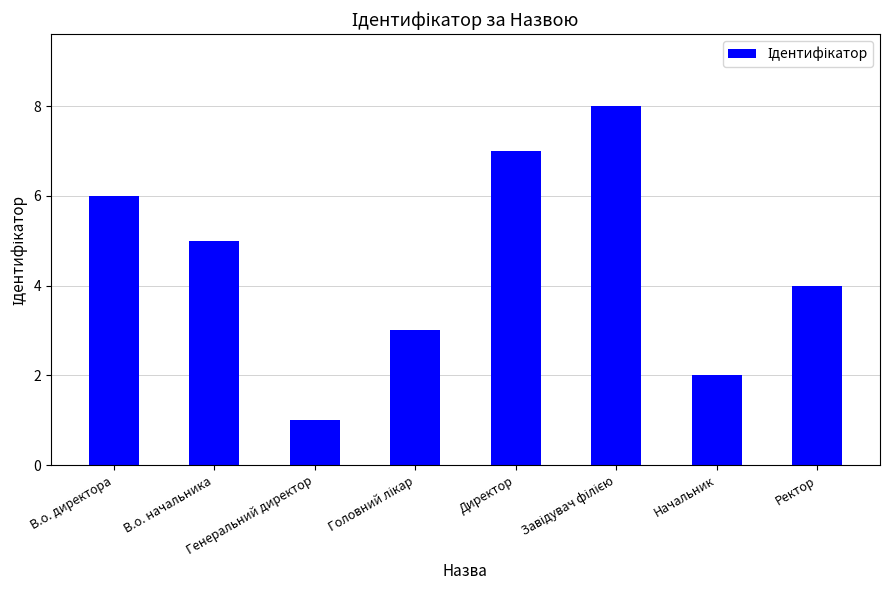

Count the values in the range 3 to 7.

5